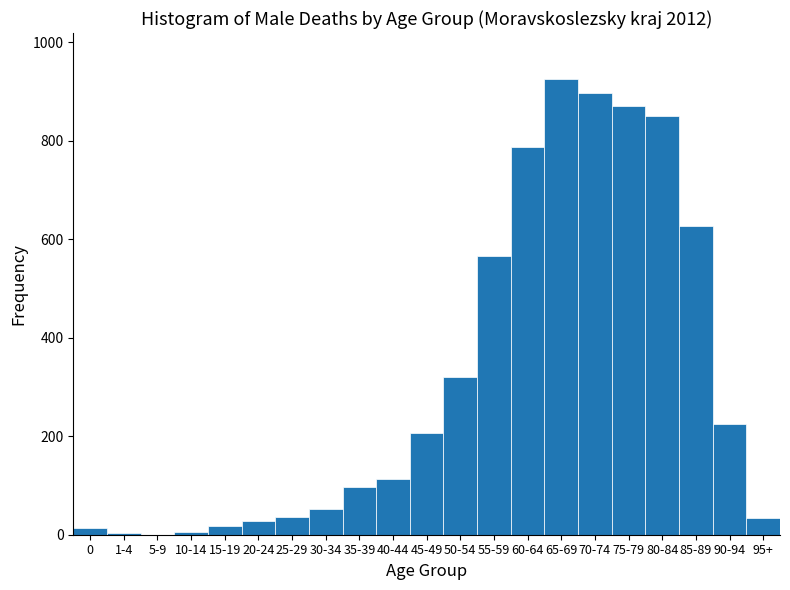

Which label corresponds to the largest value in the chart?

65-69